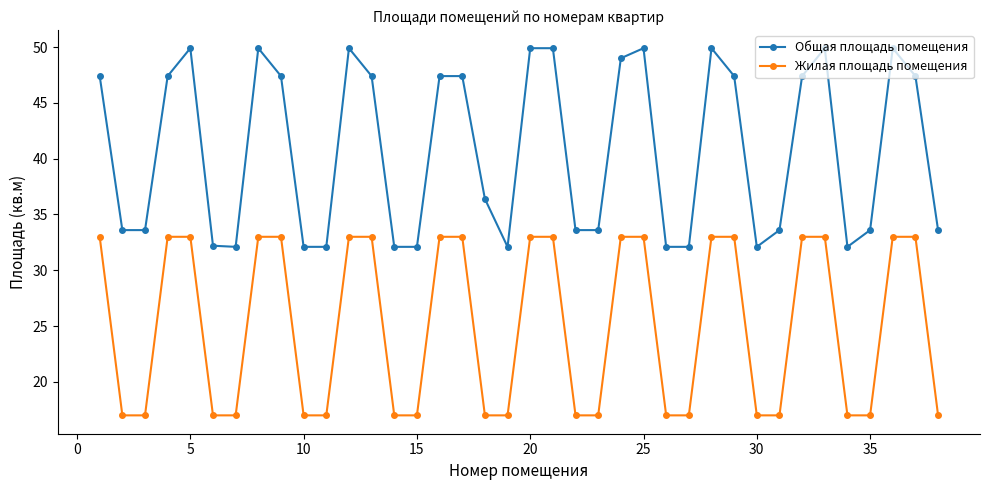

What is the highest value of the Жилая площадь помещения series?

33.0